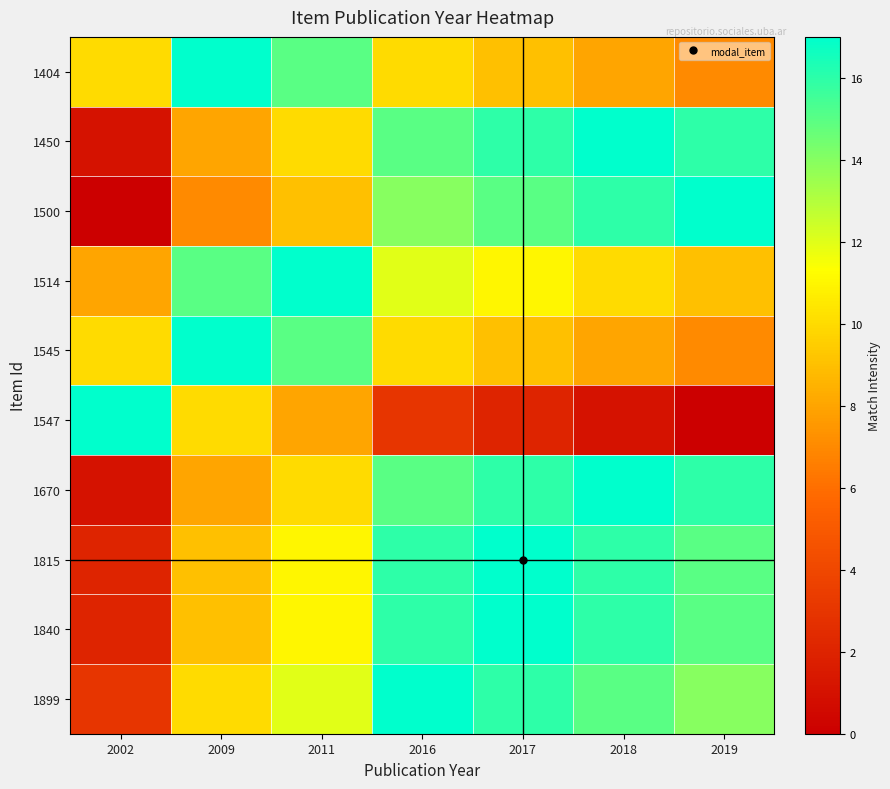

At which category is the sum across all series the highest?

2016